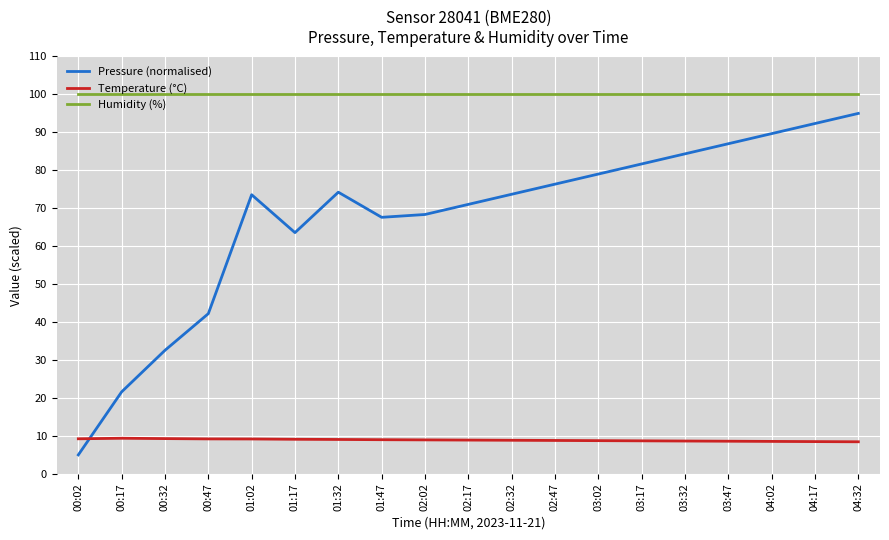

What is the difference between the second highest and minimum values in the Pressure (normalised) series?

87.3